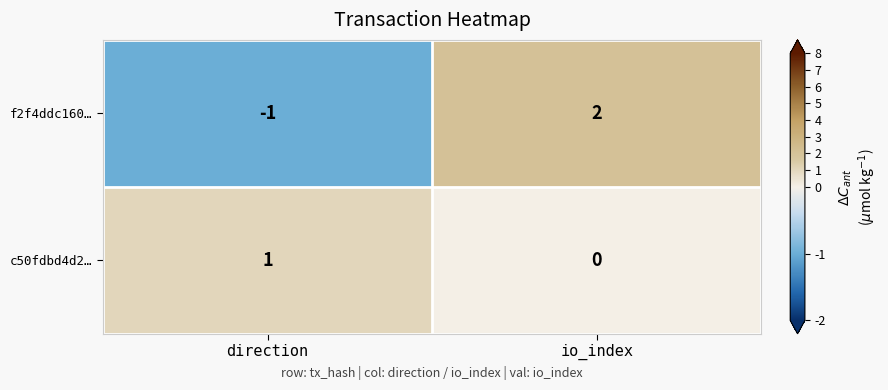

What is the difference between the maximum and minimum values in the f2f4ddc160… series?

3